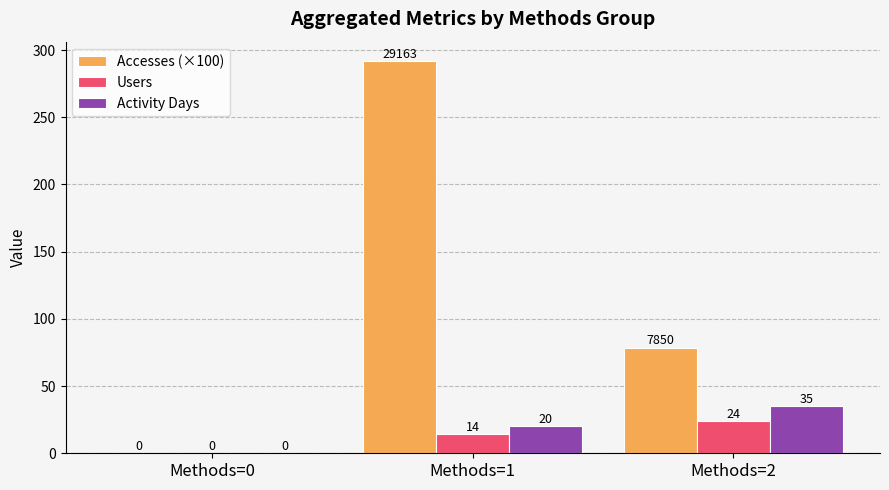

Between Methods=0 and Methods=2, which series saw the biggest shift?

Accesses (×100)